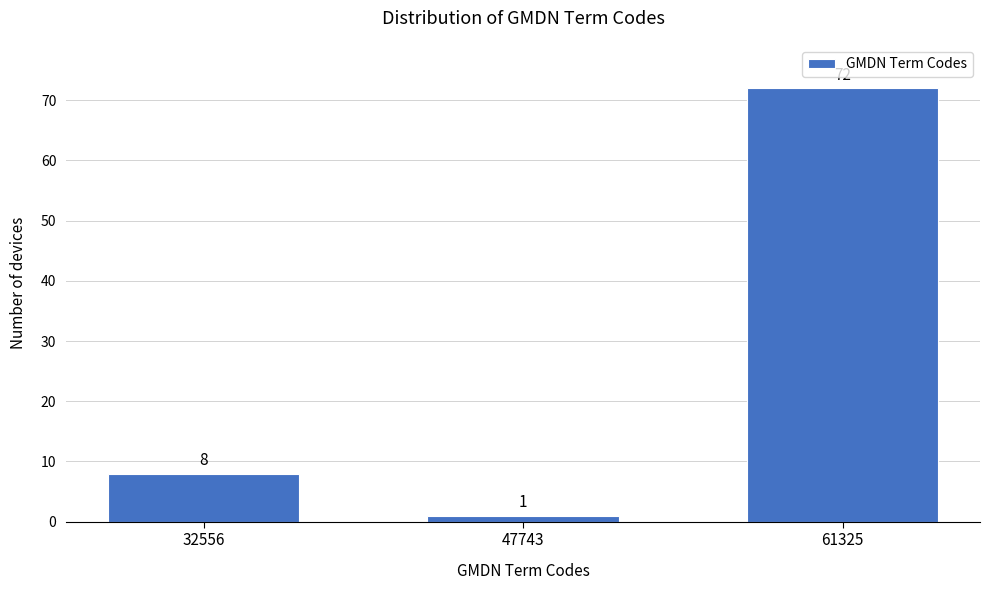

Reading left to right, what are all the values shown in this chart?

8	1	72